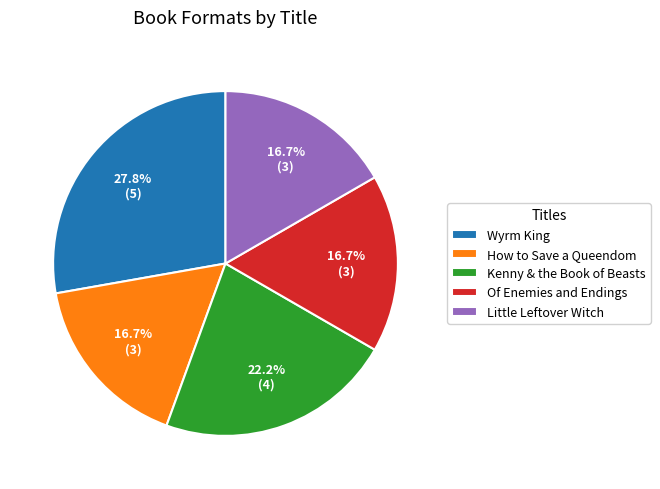

What portion of the pie excludes Little Leftover Witch?

83.3%